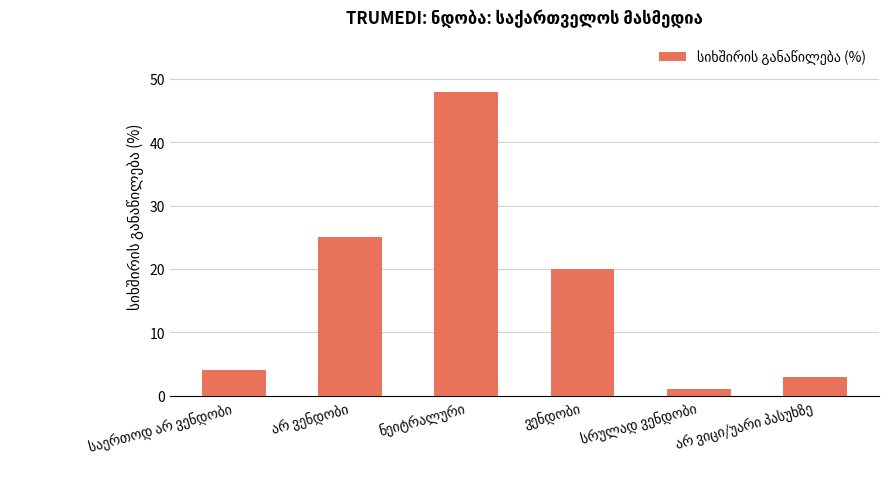

How many bars are there in total?

6